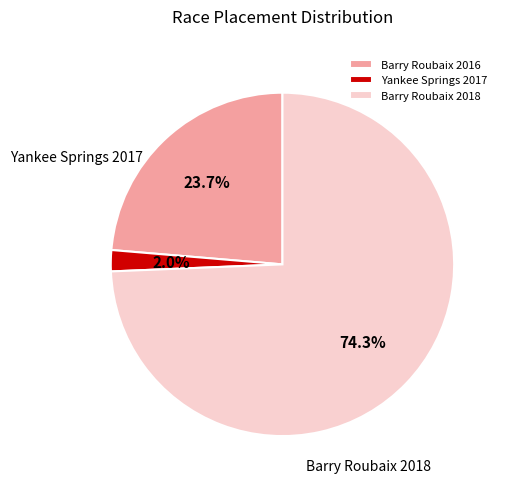

How many segments does this pie chart have?

3